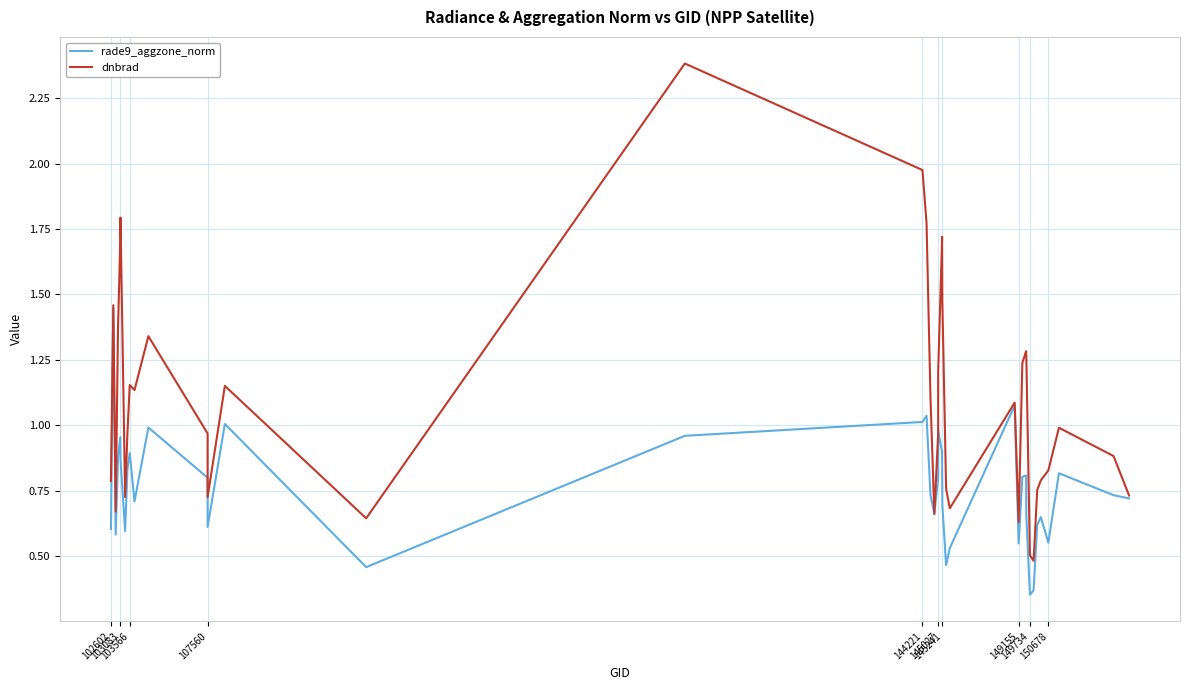

In dnbrad, how many points are higher than both neighbors (excluding endpoints)?

10